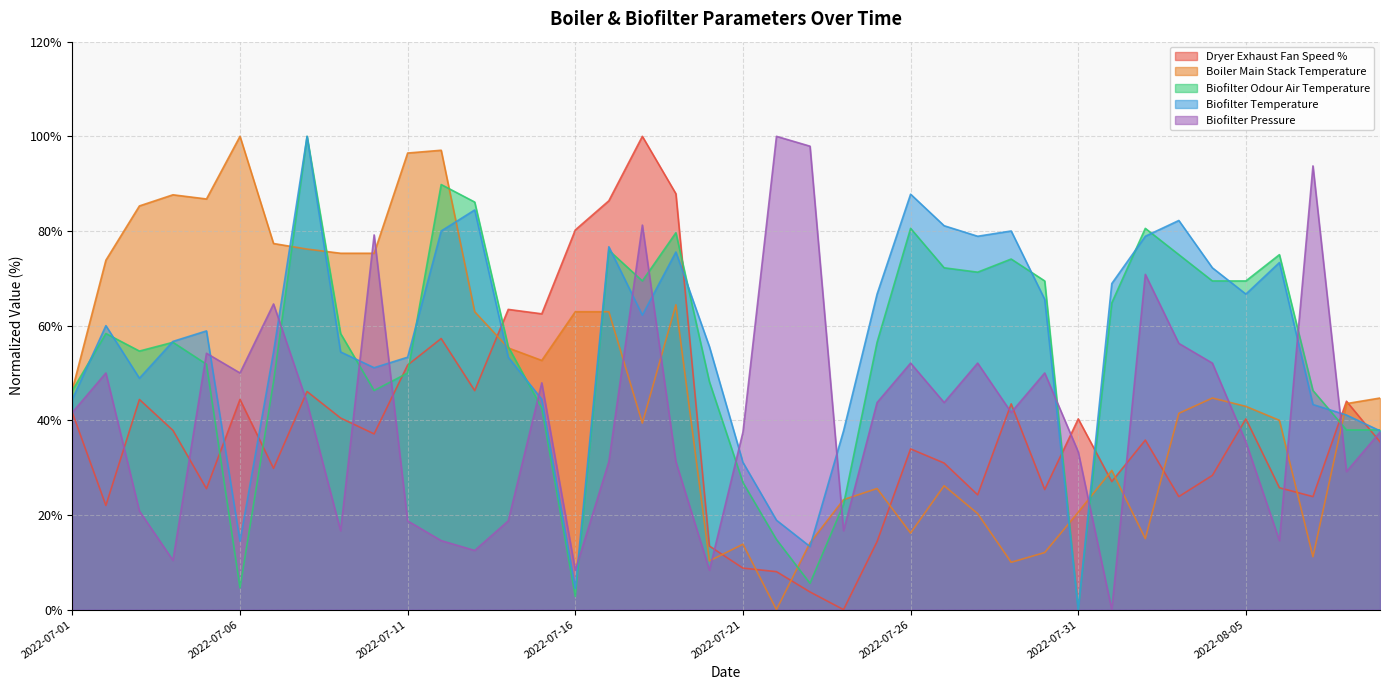

True or false: Dryer Exhaust Fan Speed % and Biofilter Temperature intersect in this chart.

True